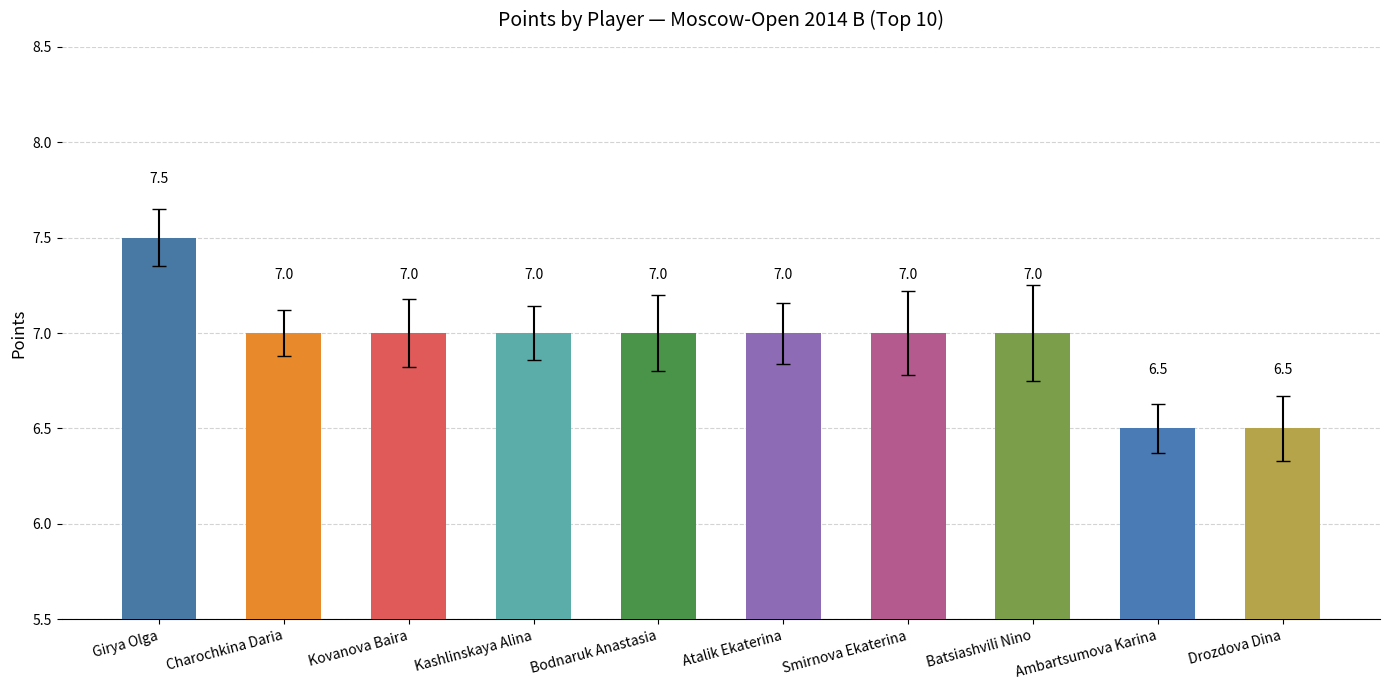

What position from the right is Kovanova Baira?

8